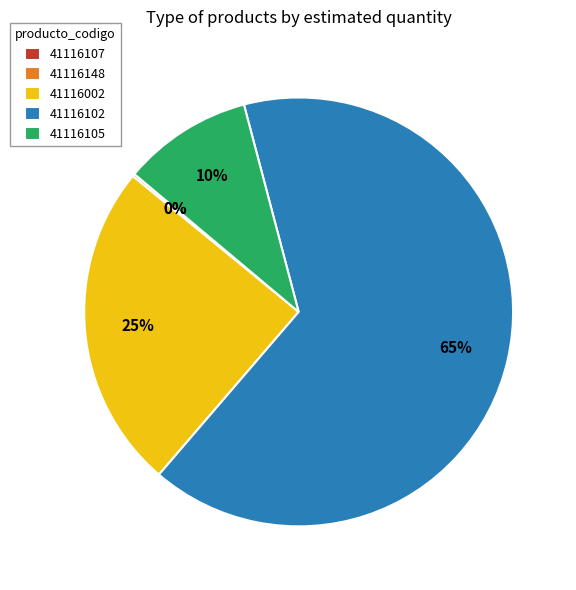

Approximately how many times larger is the value at 41116002 compared to 41116102?

0.4